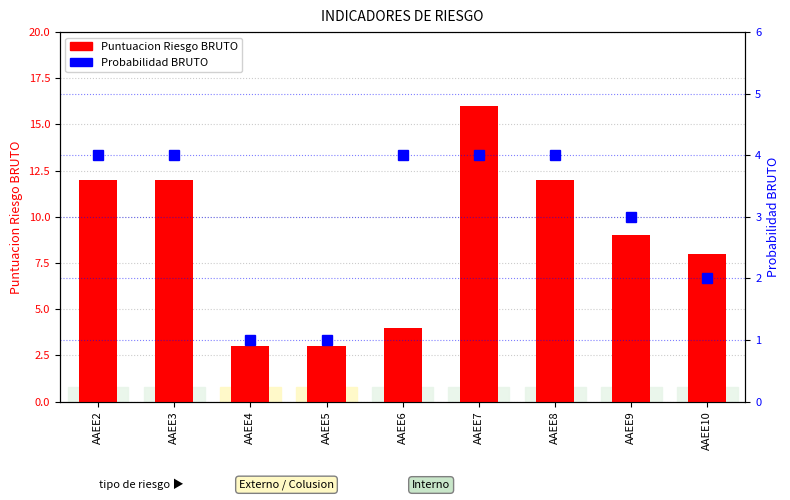

The value of Probabilidad BRUTO at AAEE6 is 6. True or false?

False